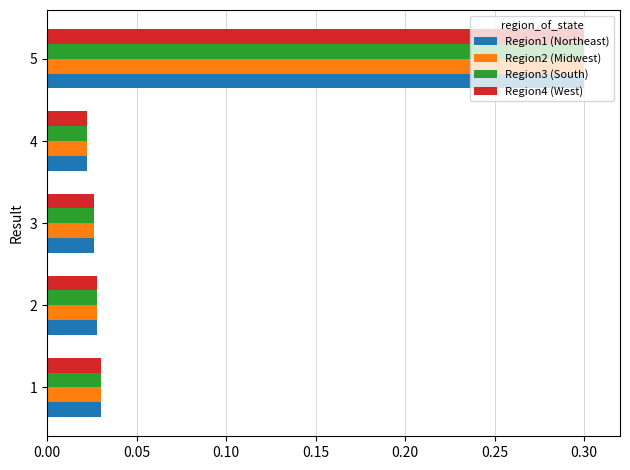

Which category has the lowest value in the Region2 (Midwest) series?

4